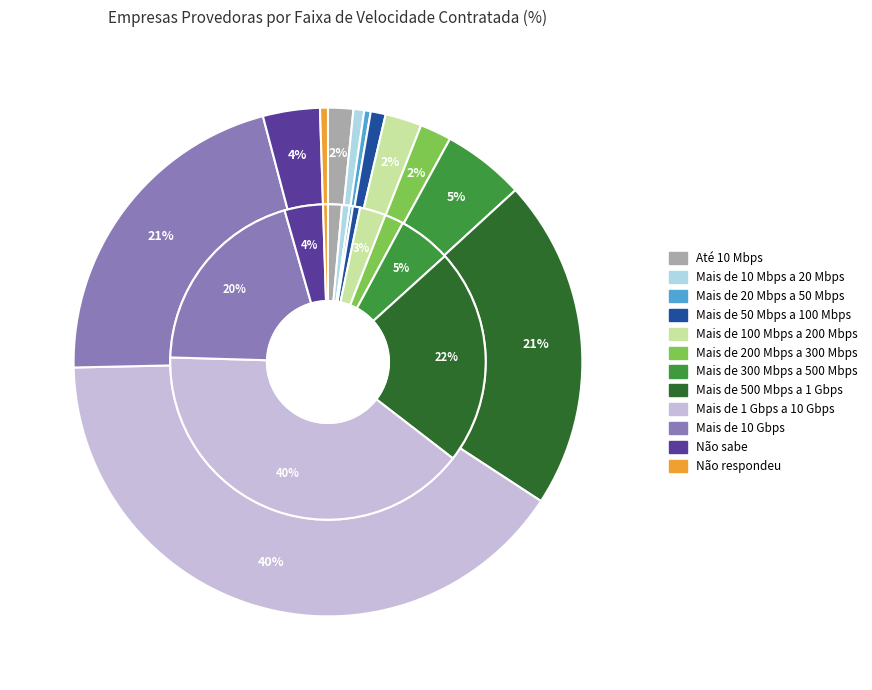

Does any single category account for the majority?

No